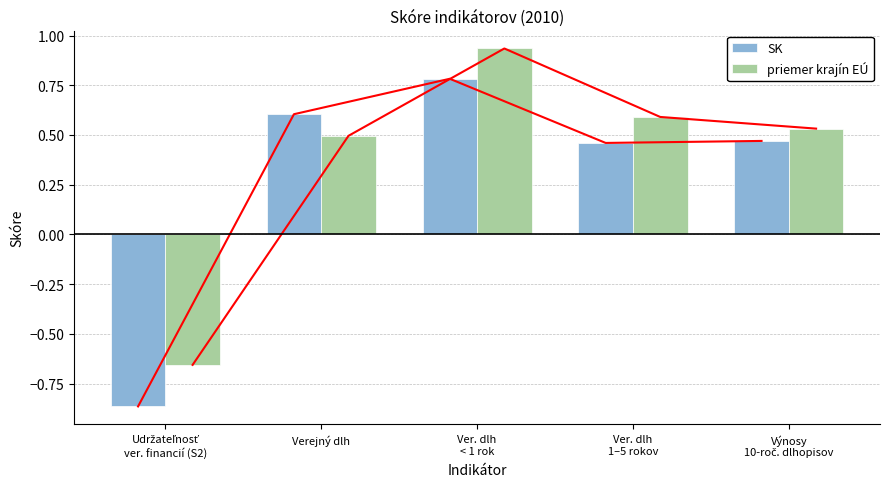

What is the highest value of the SK series?

0.8